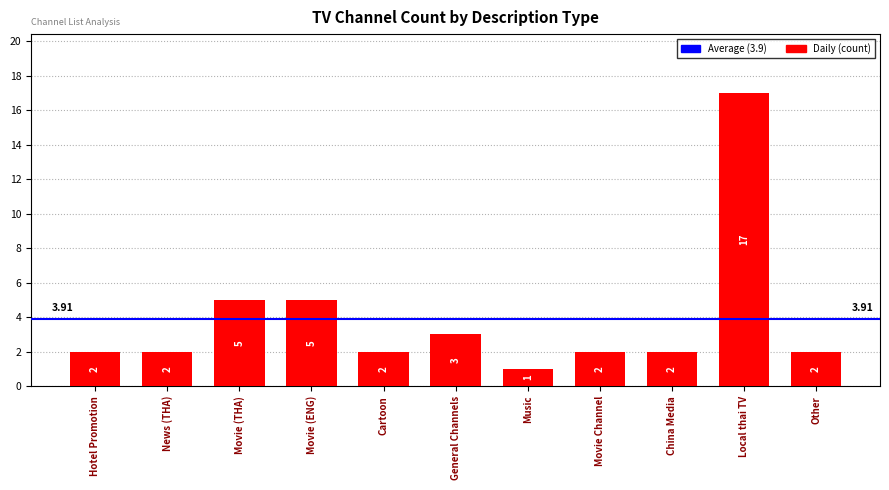

What is the sum of all values?

43